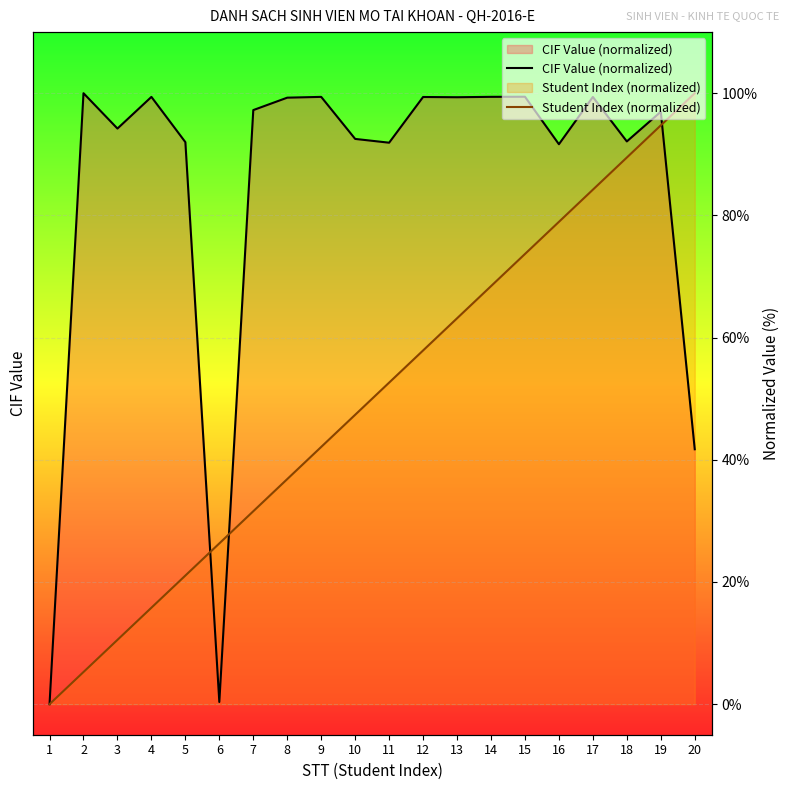

Which category has the highest value across all series?

2